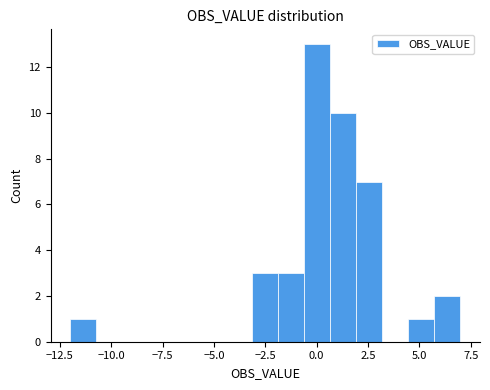

Around what value on the x-axis is the tallest bar? Give the approximate position of its centre, as read against the axis.

0.0